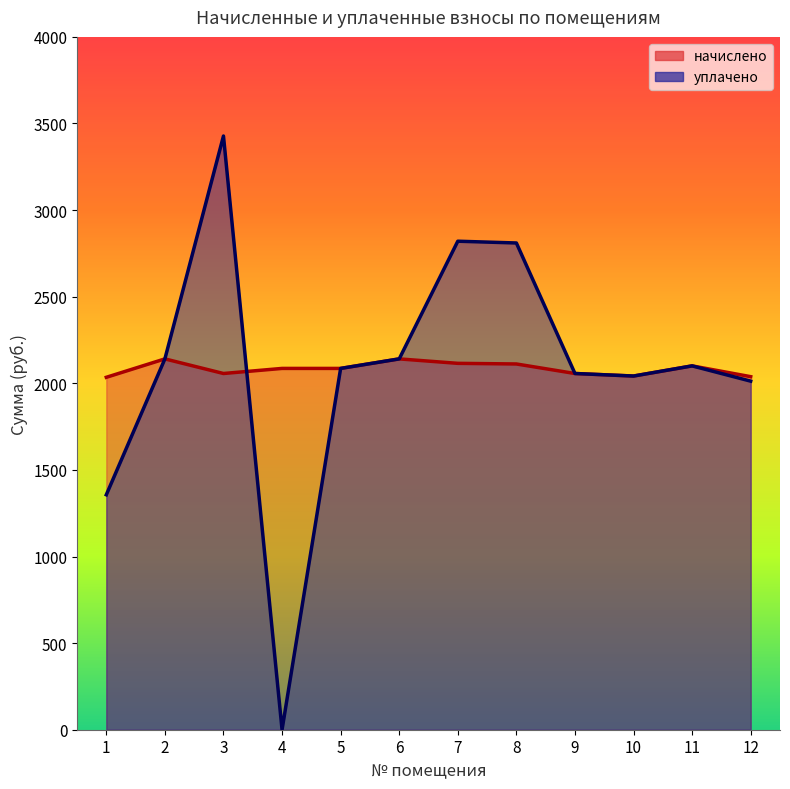

True or false: уплачено has a value of 2852.8 at 2.

False